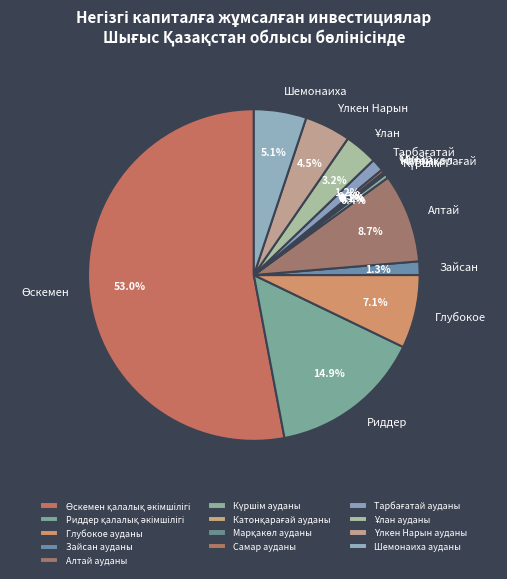

How many slices are in this pie chart?

13